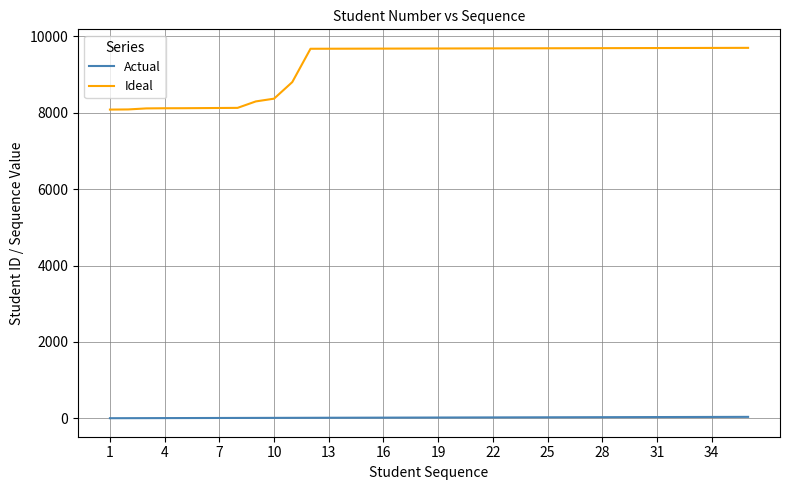

List the series in order of their peak value, highest first.

Ideal, Actual